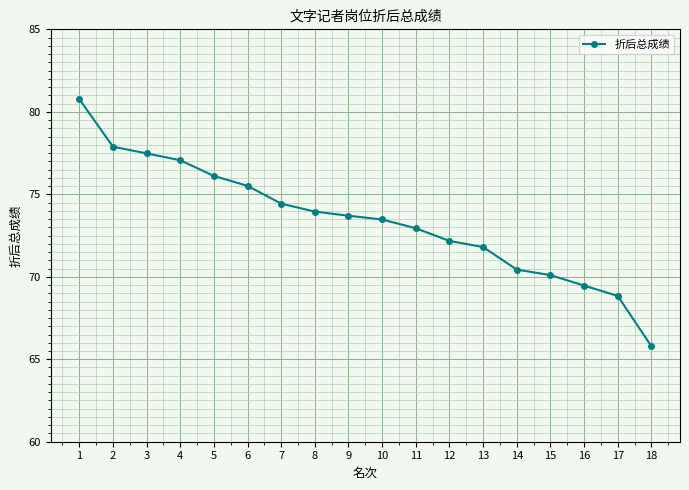

Reading left to right, transcribe all the data shown in this chart.

80.8	77.9	77.5	77.1	76.1	75.5	74.4	74.0	73.7	73.5	72.9	72.2	71.8	70.4	70.1	69.5	68.8	65.8